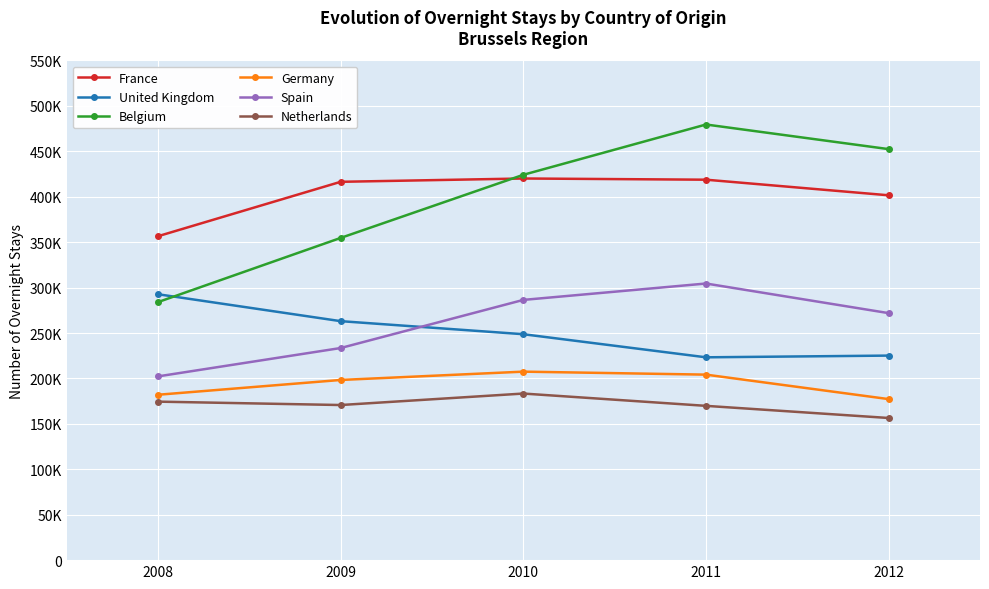

True or false: United Kingdom and Netherlands intersect in this chart.

False